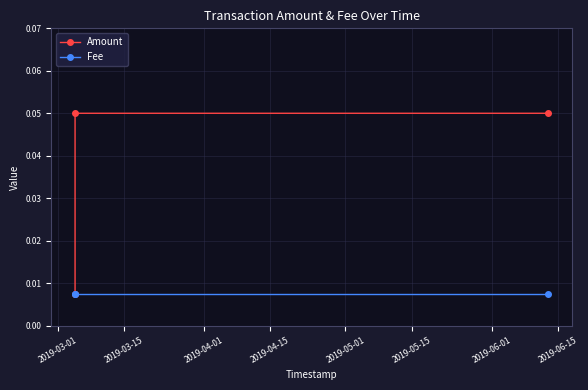

List the series in order of their overall mean, highest first.

Amount, Fee